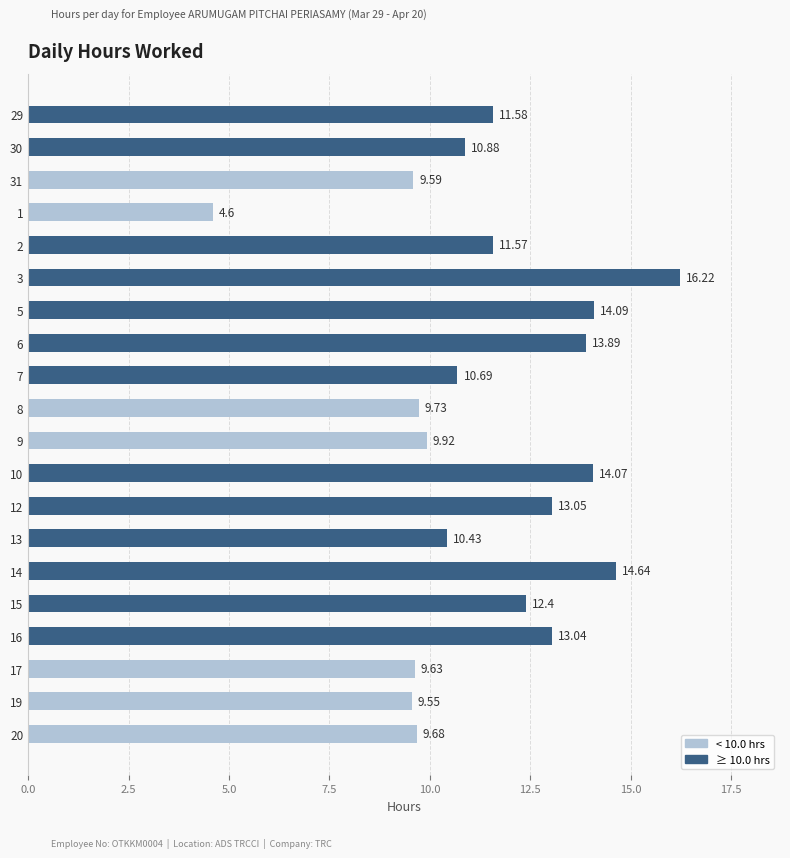

List the labels in order of value, smallest first.

1, 19, 31, 17, 20, 8, 9, 13, 7, 30, 2, 29, 15, 16, 12, 6, 10, 5, 14, 3